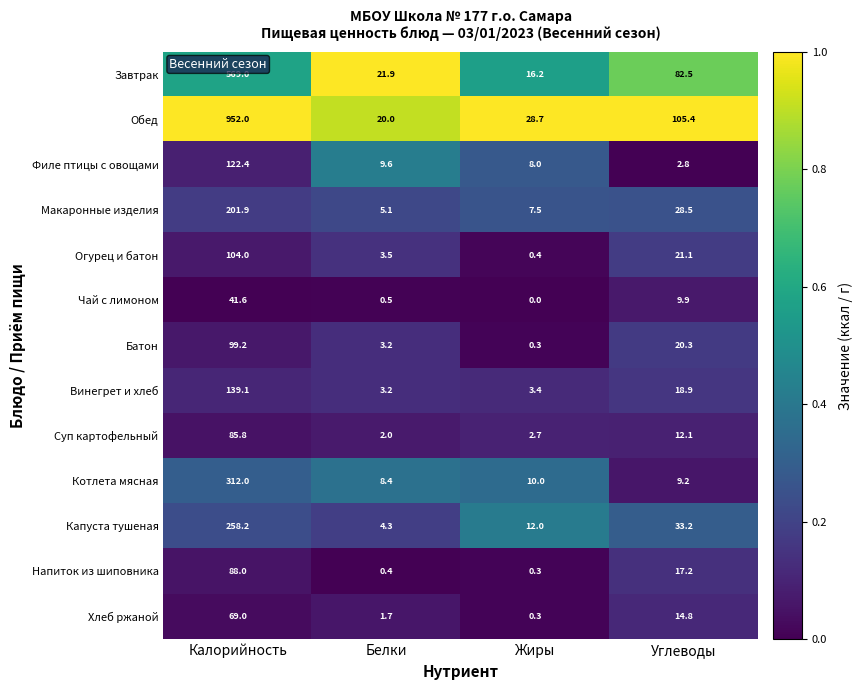

At which label does Напиток из шиповника first exceed 17?

Калорийность